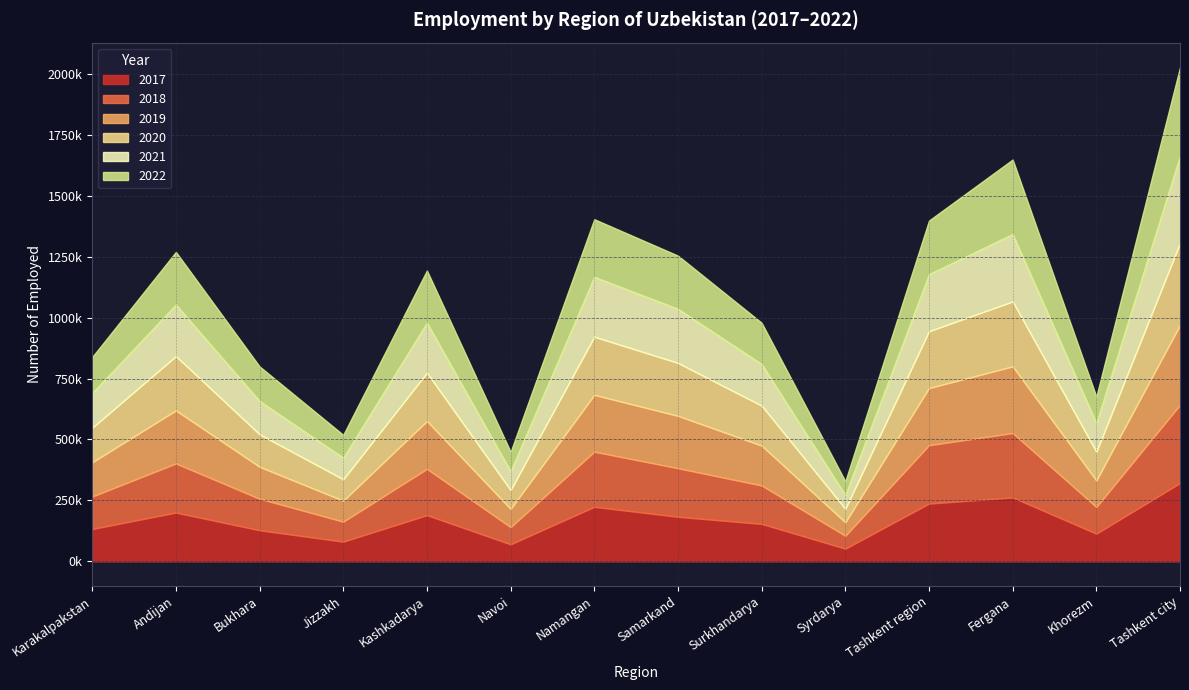

What value does the 2017 series have at Khorezm?

113819